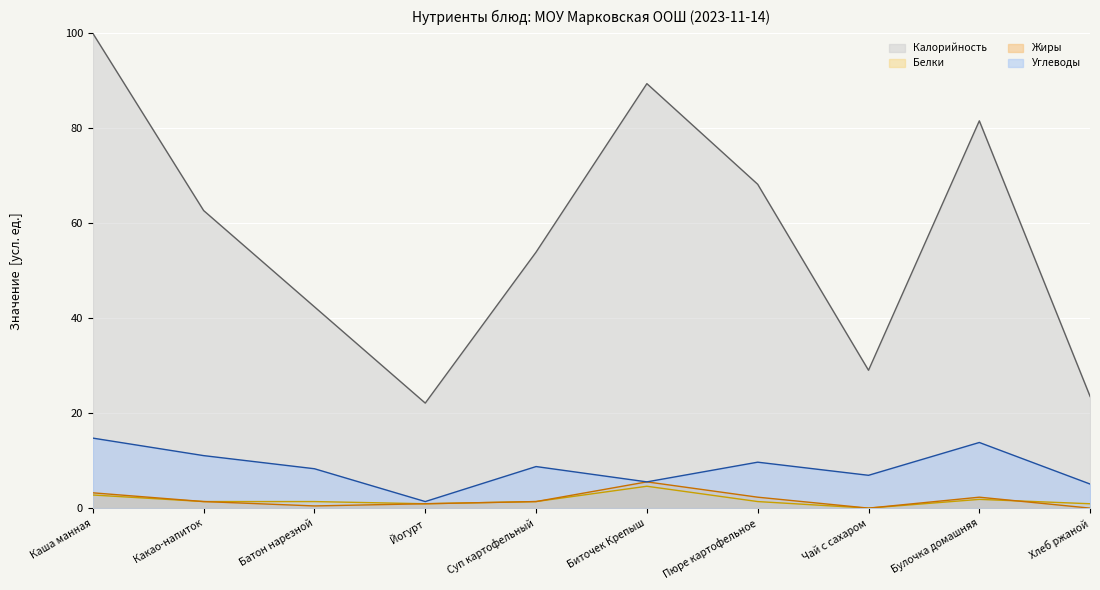

List the labels in order of Белки value, smallest first.

Чай с сахаром, Йогурт, Хлеб ржаной, Какао-напиток, Батон нарезной, Суп картофельный, Пюре картофельное, Булочка домашняя, Каша манная, Биточек Крепыш